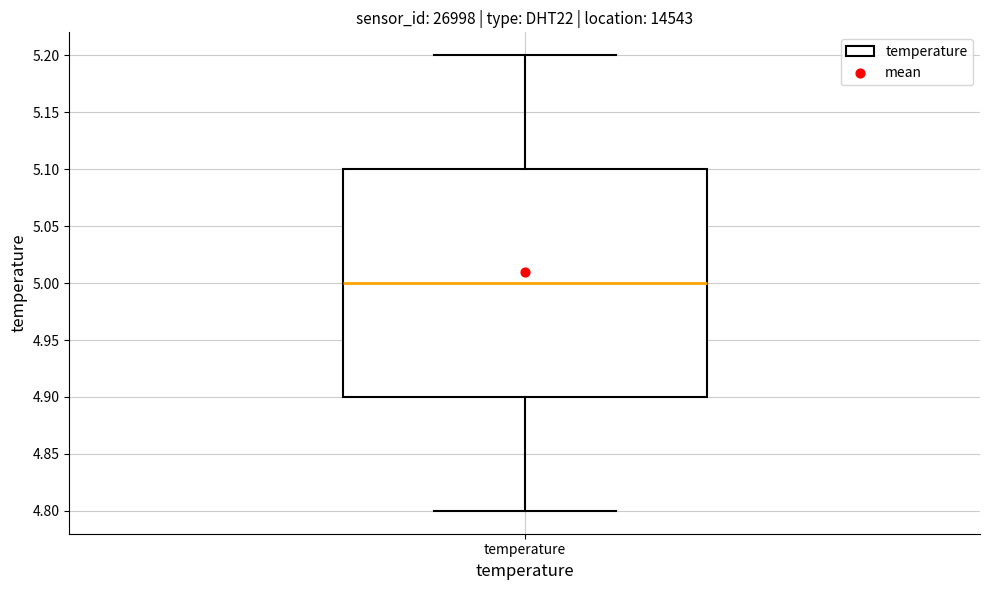

Read this box plot against the y-axis: the position of the median line, the range covered by the box, and the ends of both whiskers. The values are not printed on the chart, so give them approximately, as read against the axis.

median 5.0, box 4.9 to 5.1, whiskers 4.8 to 5.2